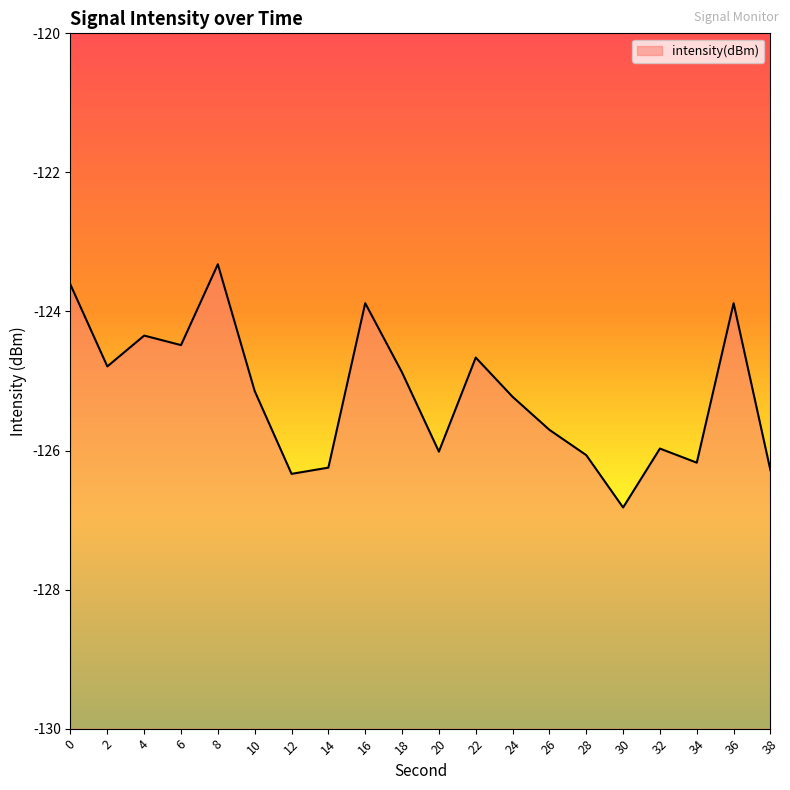

What is the average value?

-125.2